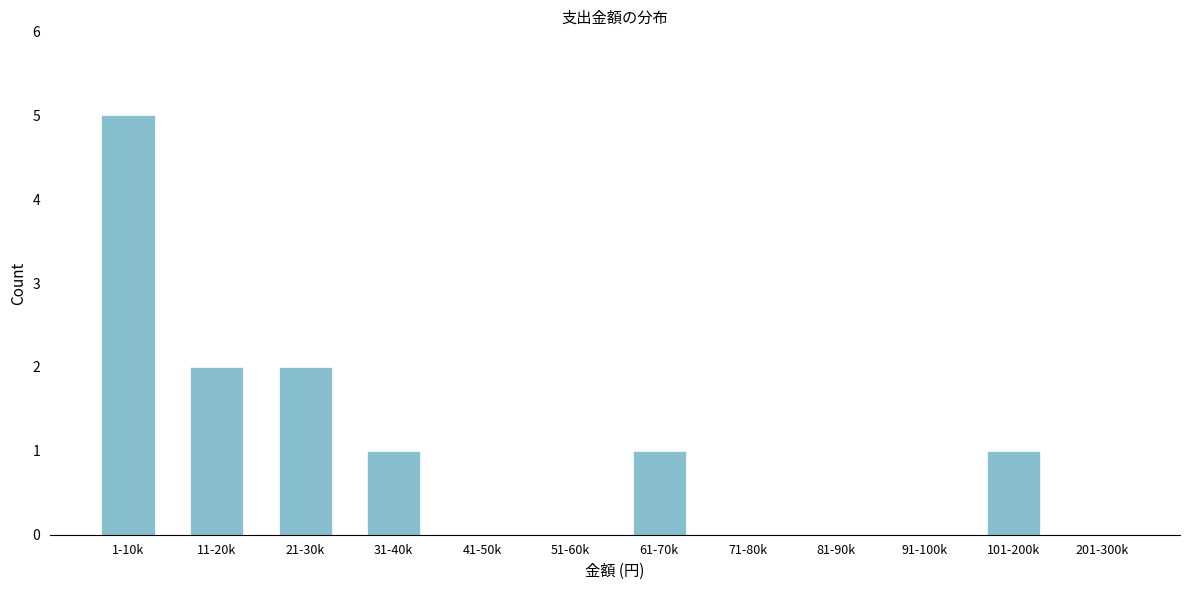

Reading left to right, transcribe all the data shown in this chart.

1-10k=5	11-20k=2	21-30k=2	31-40k=1	41-50k=0	51-60k=0	61-70k=1	71-80k=0	81-90k=0	91-100k=0	101-200k=1	201-300k=0